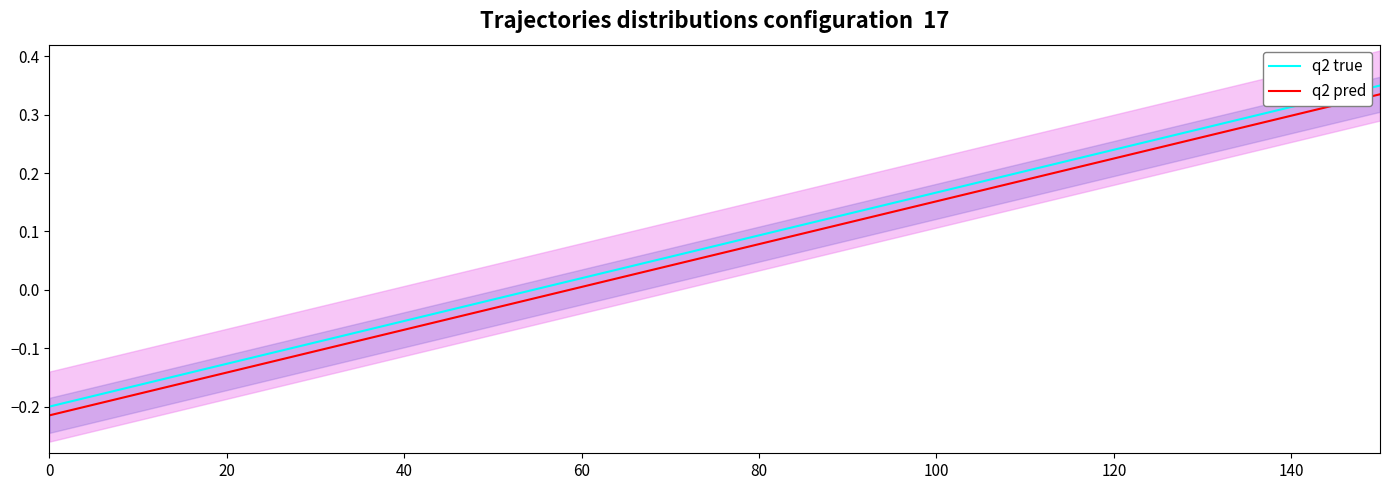

What is the value of the q2 pred point at the 3rd from the left?

-0.1